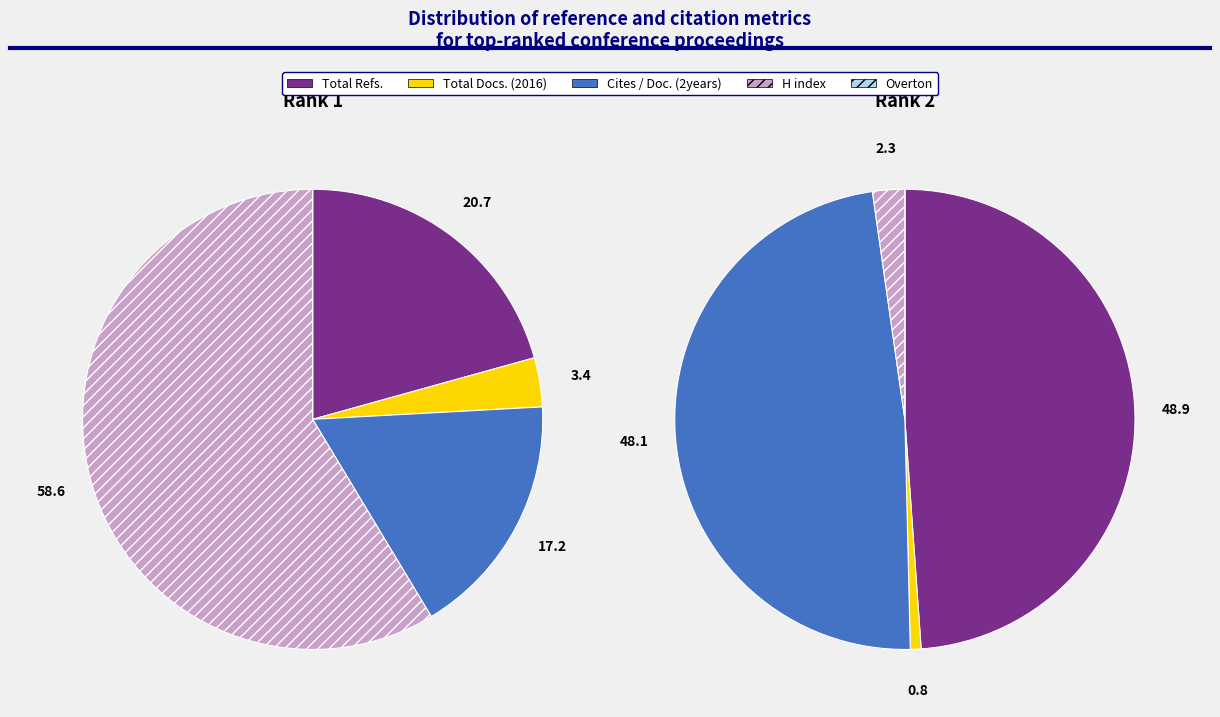

To the nearest percent, what is the average slice percentage?

20%